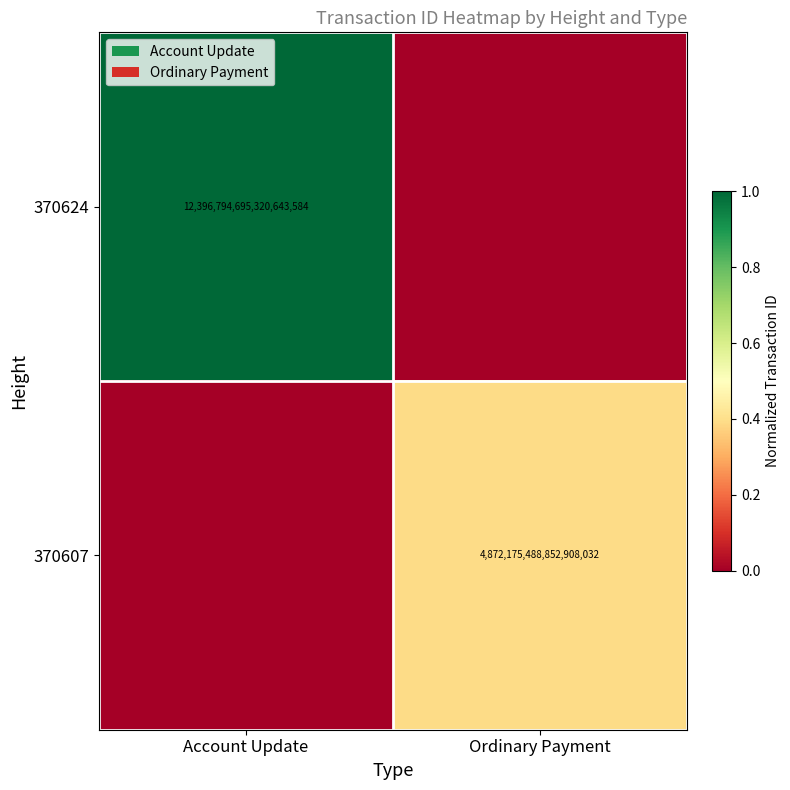

Is it true that 370624 equals 12396794695320643584 at Account Update?

True